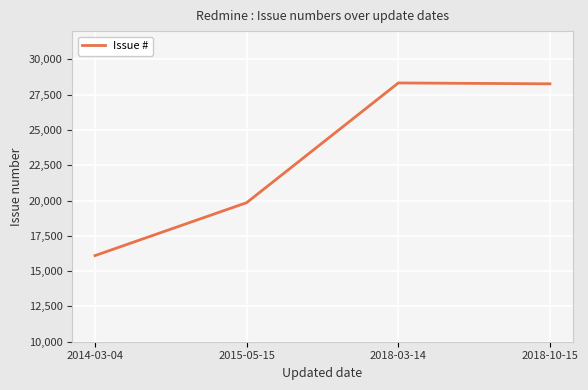

What is the average value?

23136